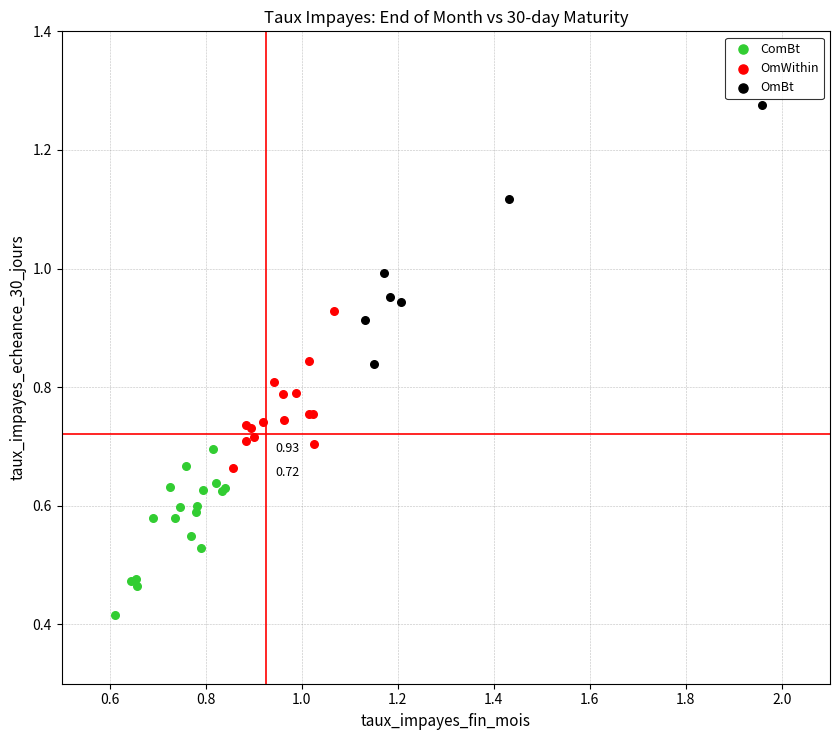

Which series reaches the minimum Y coordinate?

ComBt